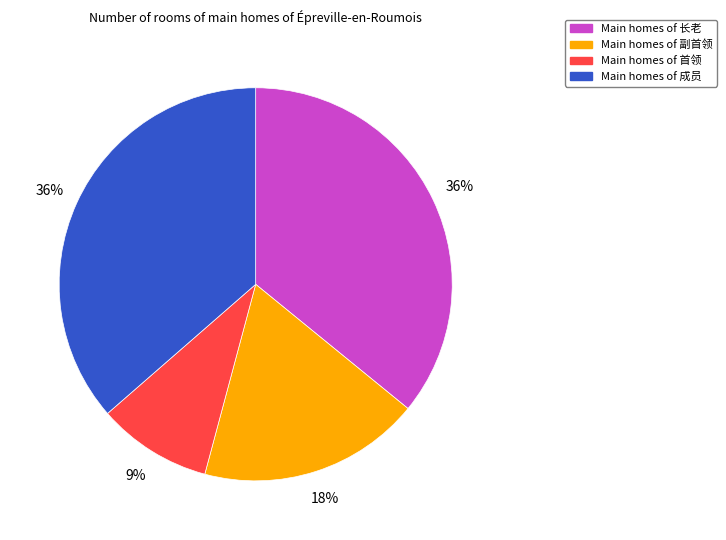

Is there a majority slice in this chart?

No